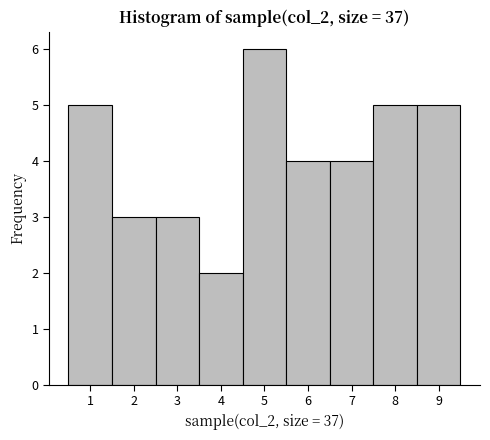

What is the height of the bar covering 1.5 to 2.5 on the x-axis? The values are not printed on the chart, so give them approximately, as read against the axis.

3